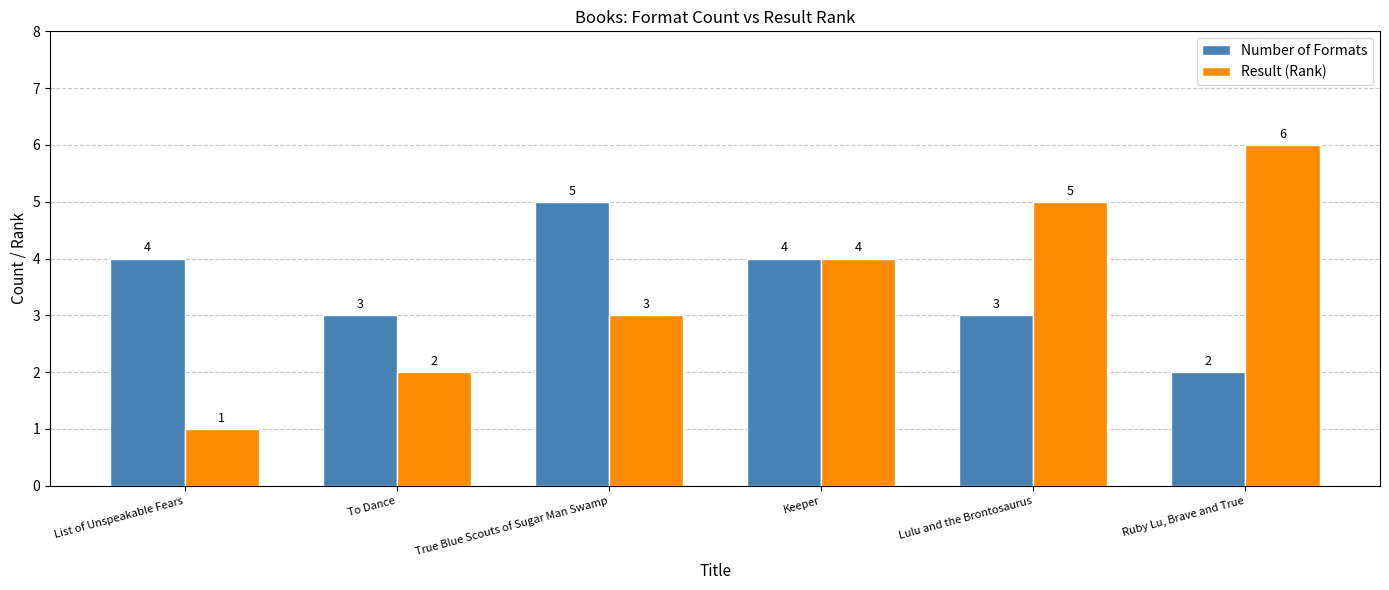

Reading right to left, what are all the values shown in this chart?

Number of Formats: 2	3	4	5	3	4
Result (Rank): 6	5	4	3	2	1